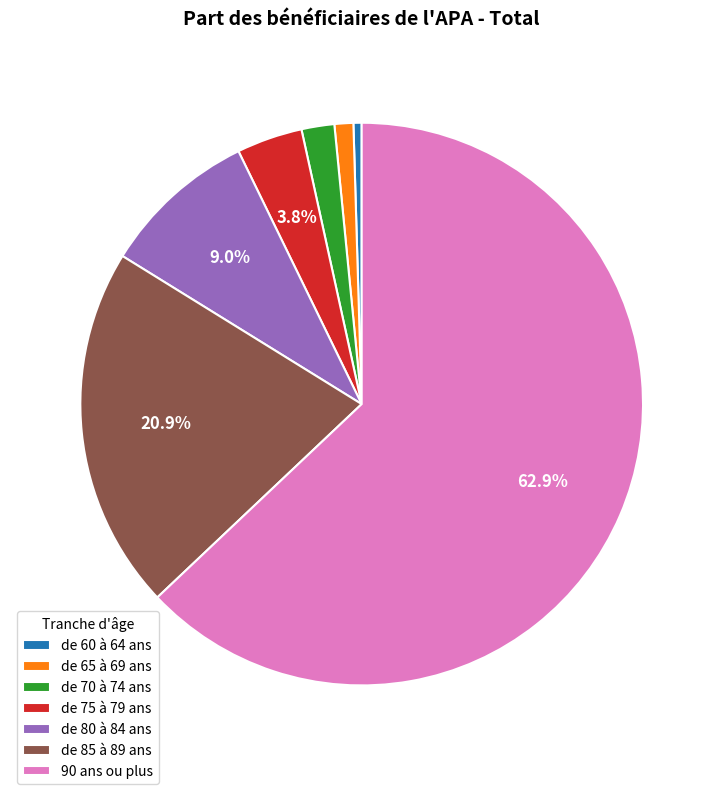

Do de 60 à 64 ans and de 85 à 89 ans together represent more than half of the pie?

No